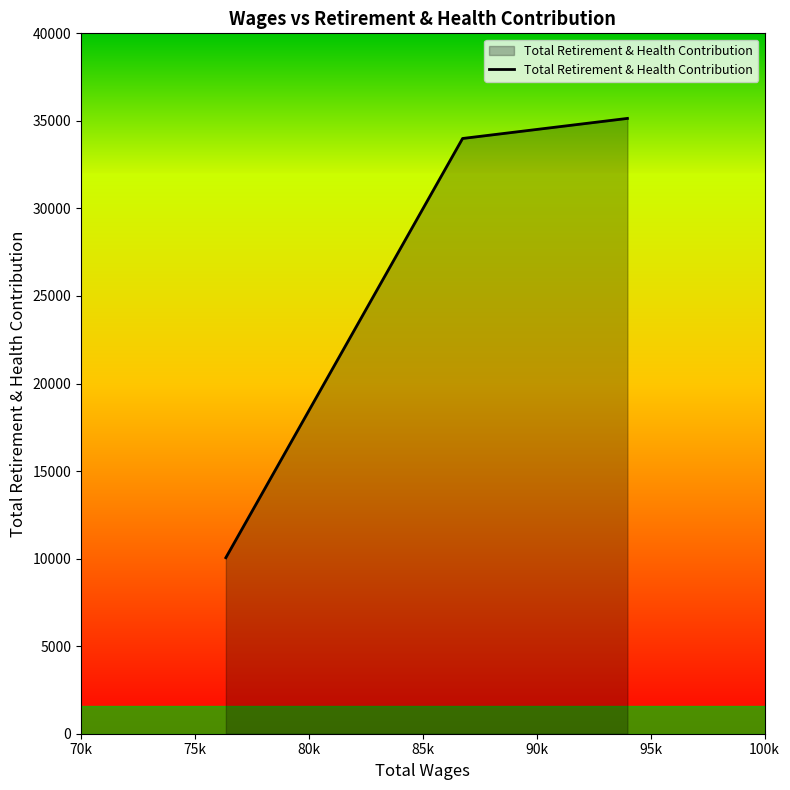

How many distinct data groups are displayed?

1